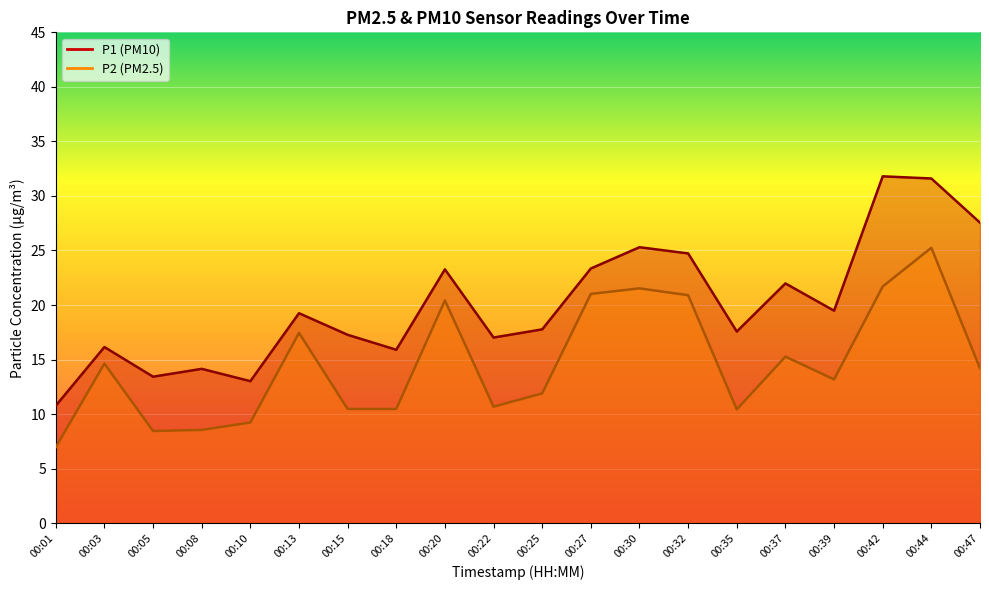

The value of P1 at 00:35 is 7.4. True or false?

False